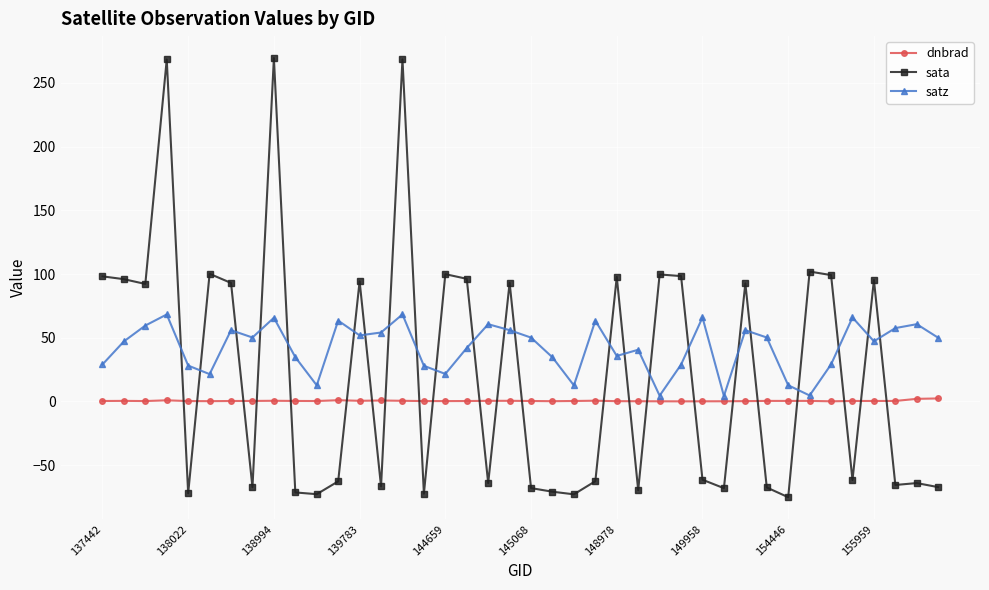

What is the value of the satz point at the 12th from the left?

63.4